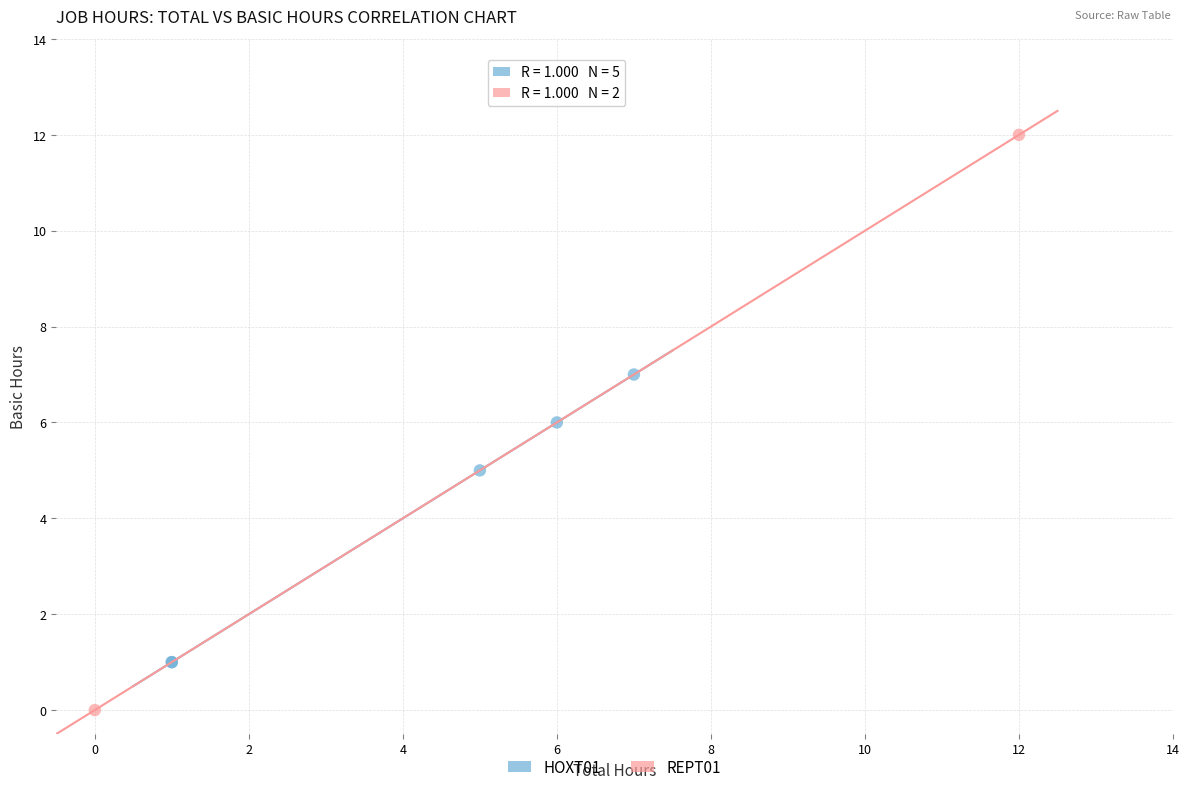

What are all the series names shown in the legend?

HOXT01, REPT01